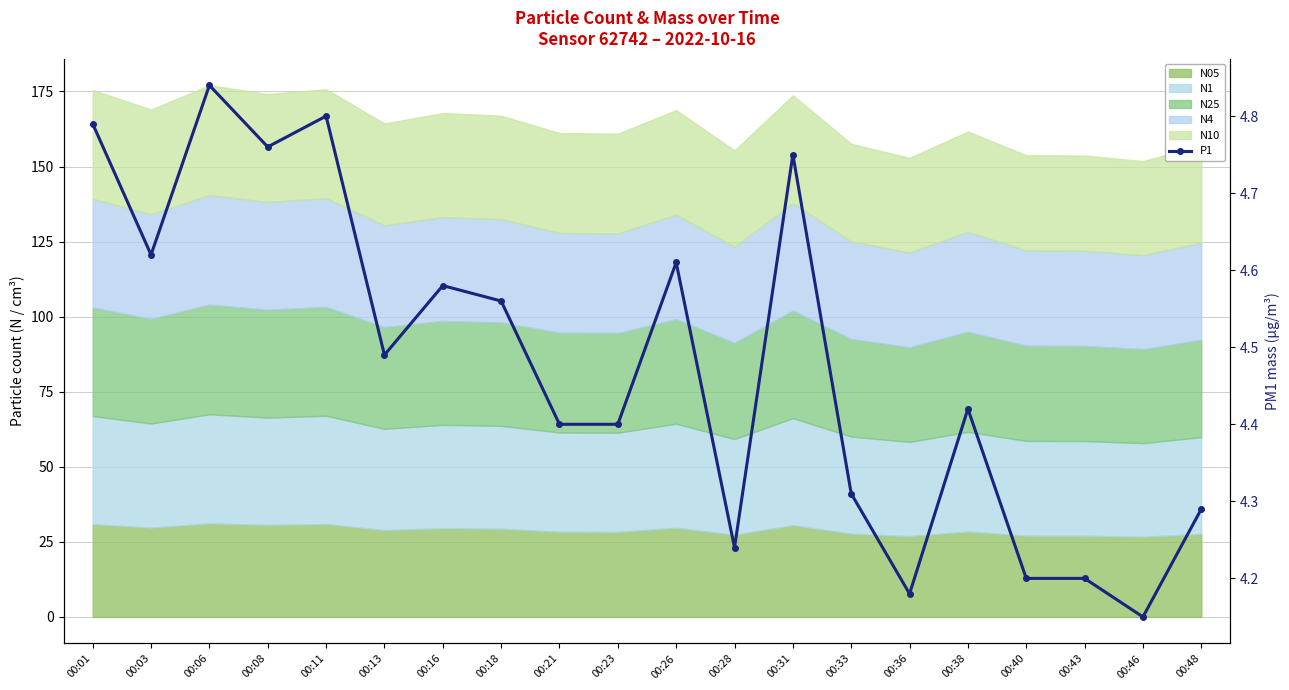

Rank the categories by value from highest to lowest.

00:06, 00:11, 00:01, 00:08, 00:31, 00:03, 00:26, 00:16, 00:18, 00:13, 00:38, 00:21, 00:23, 00:33, 00:48, 00:28, 00:40, 00:43, 00:36, 00:46